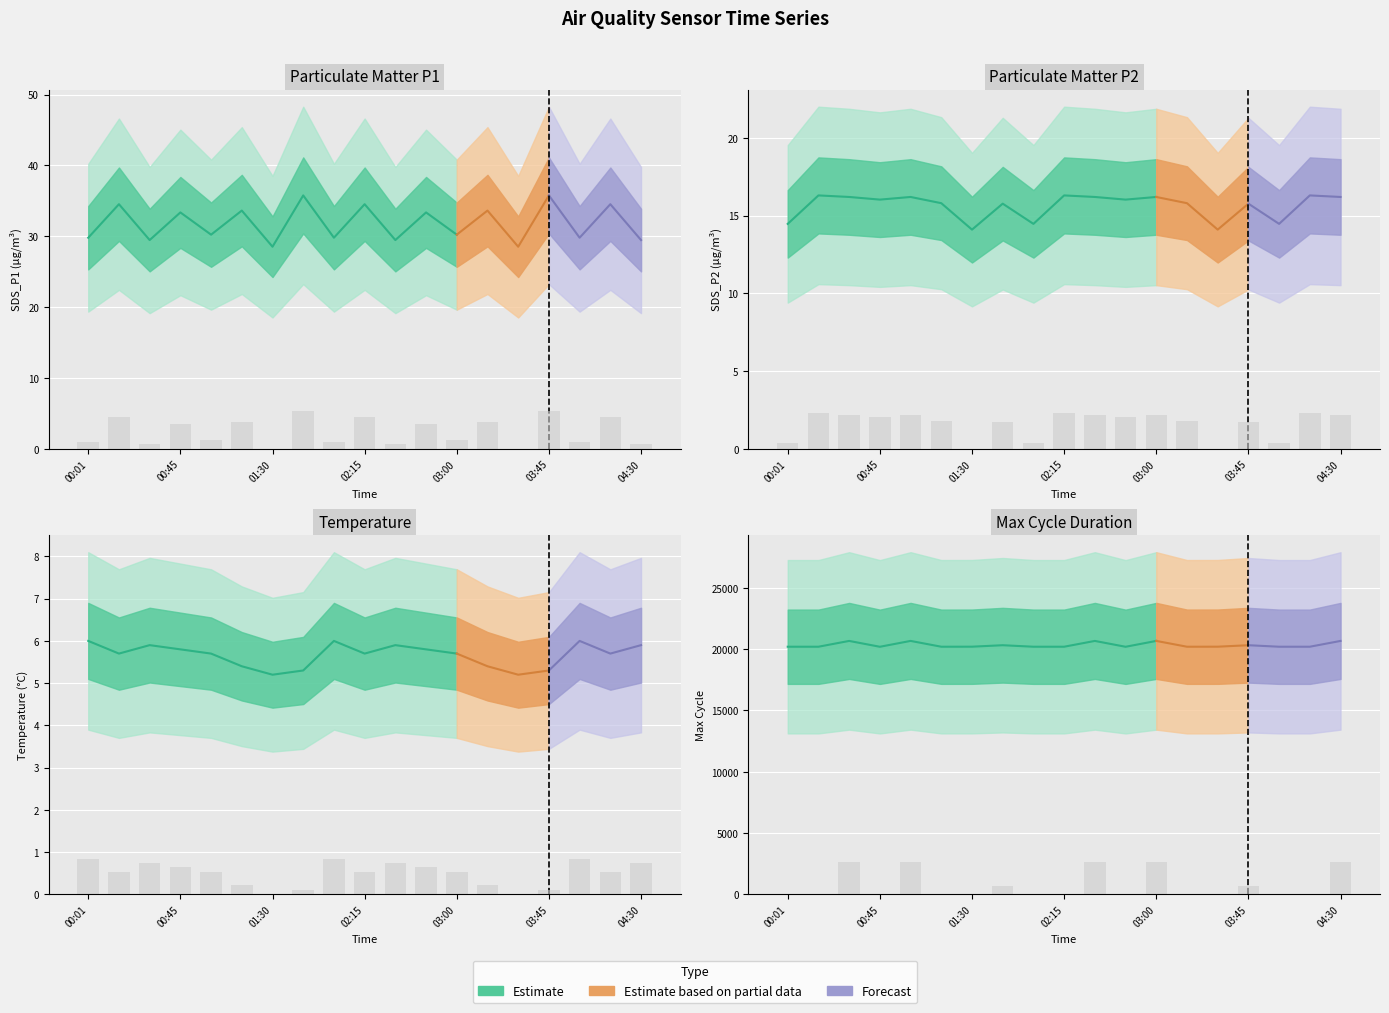

Are the bars grouped side by side (vs. stacked)?

Yes